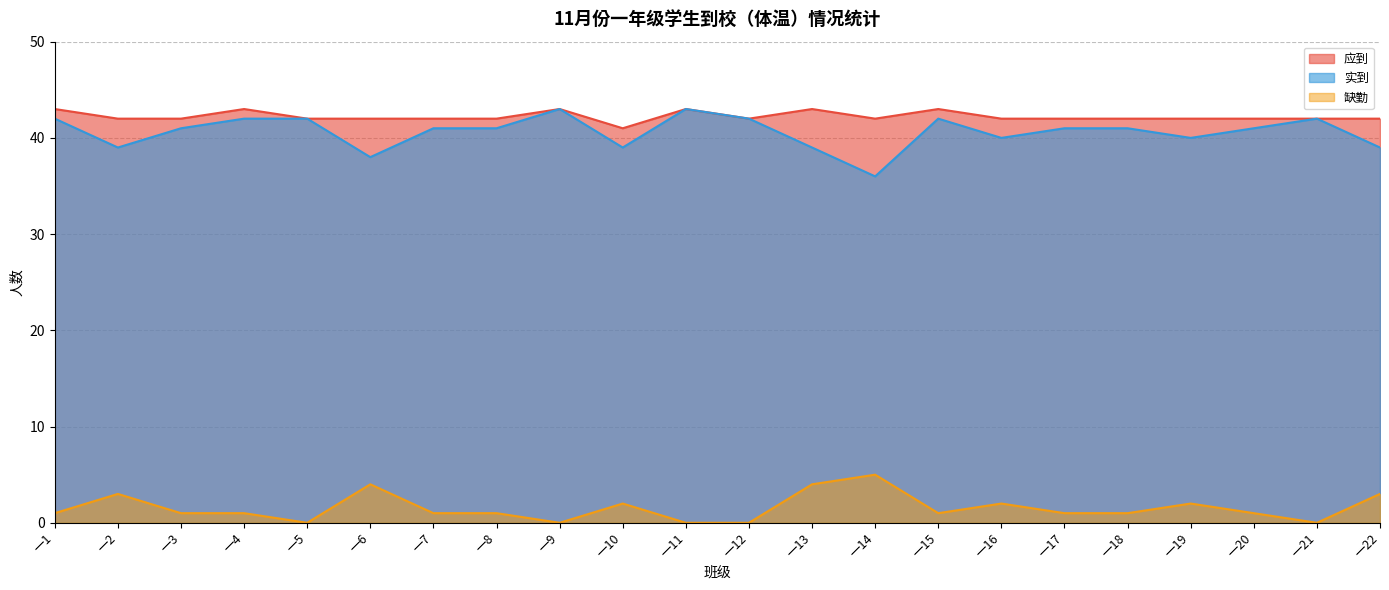

What is the total value across all series at 一14?

83